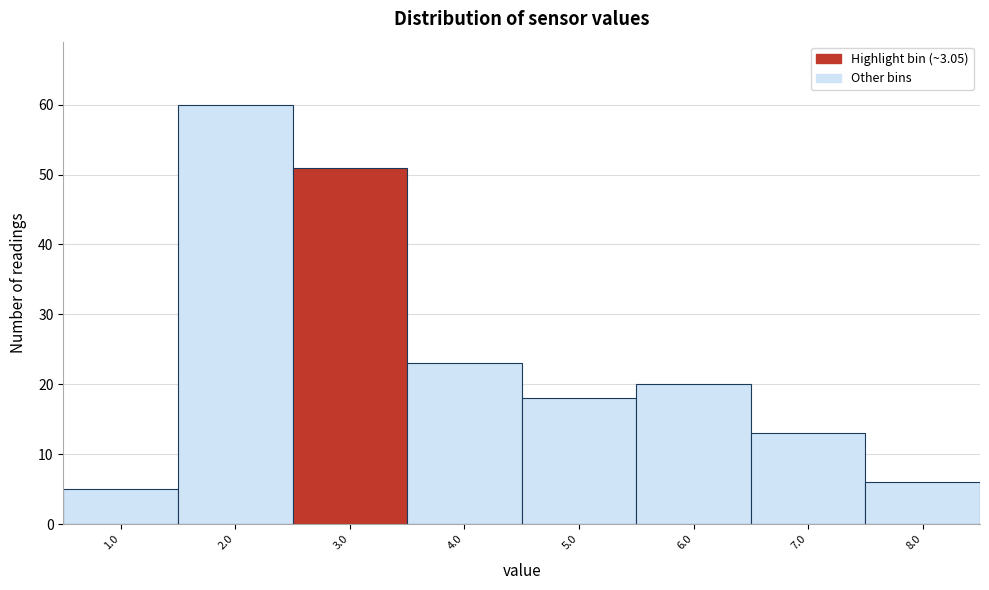

Reading right to left, transcribe all the data shown in this chart.

6	13	20	18	23	51	60	5